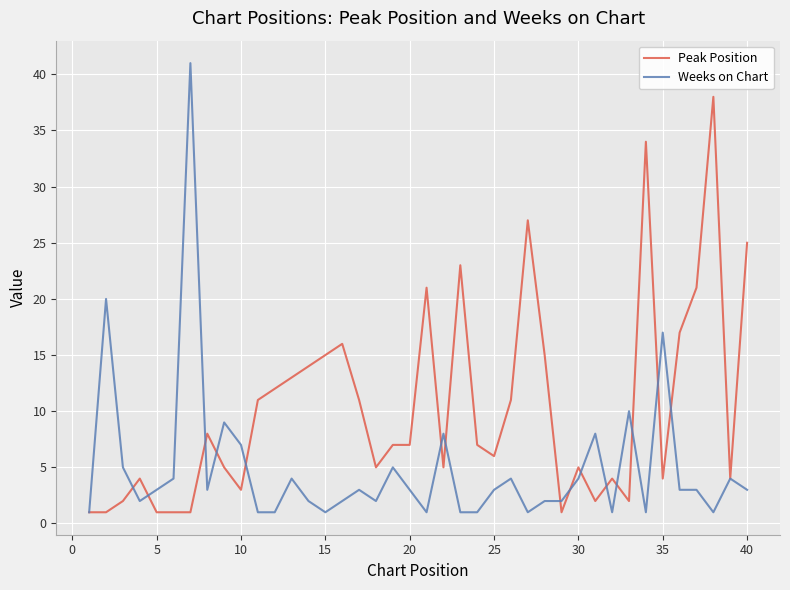

Which series has the largest total across all categories?

Peak Position